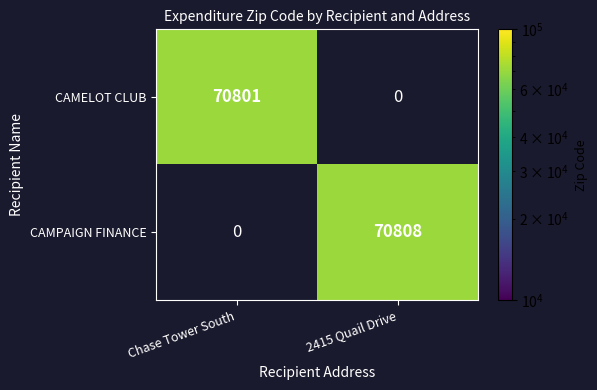

How many categories are shown in the chart?

2